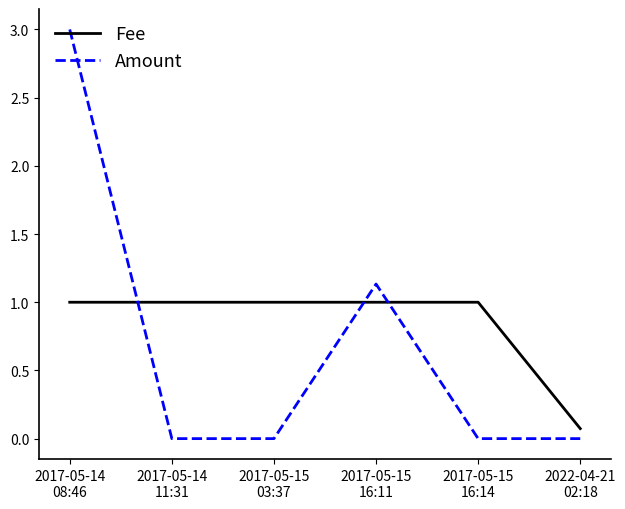

How many lines are shown in the chart?

2